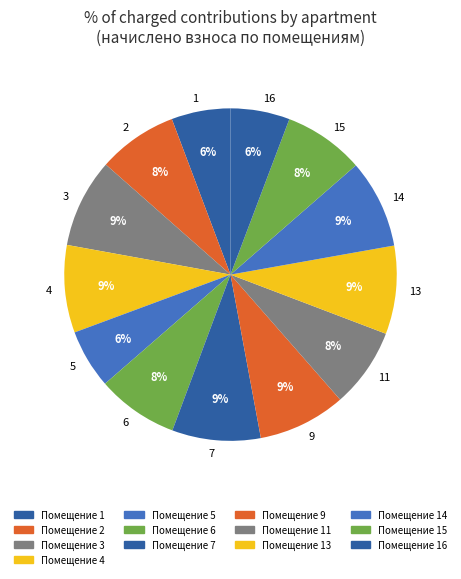

Count the number of slices in the pie.

13